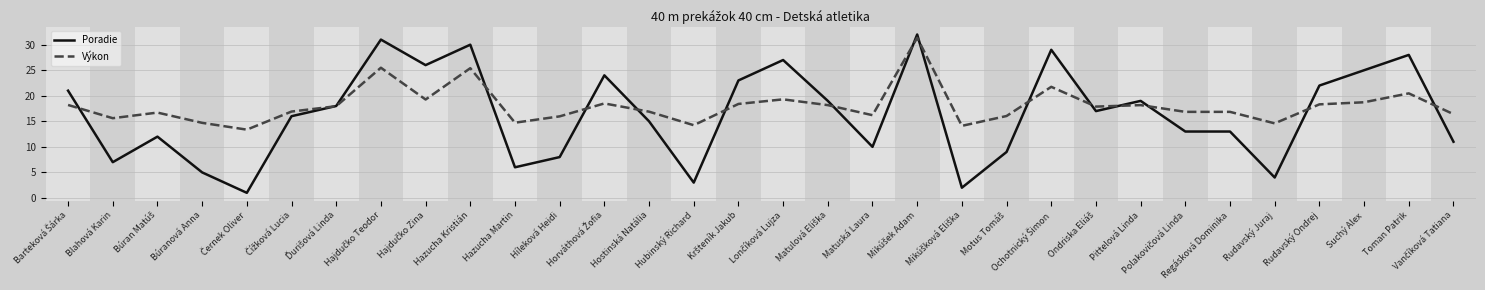

How many lines are shown in the chart?

2